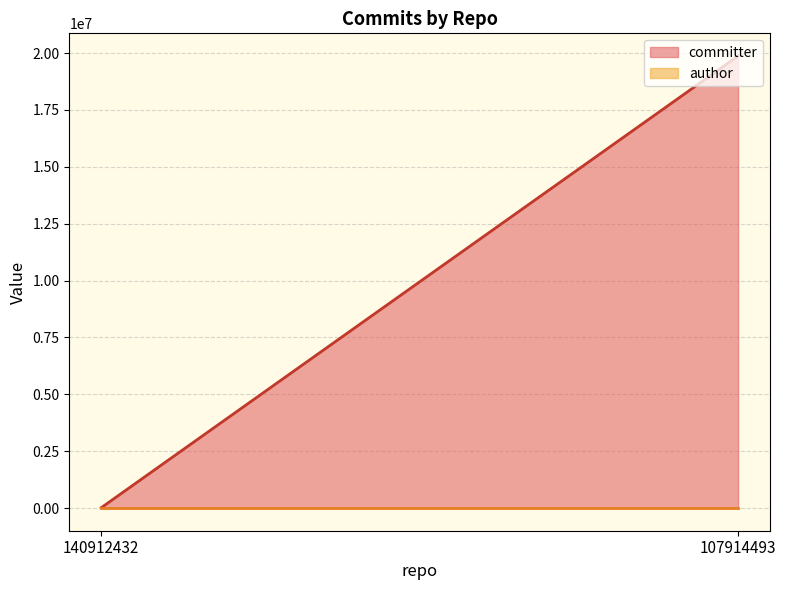

Between 140912432 and 107914493, which series saw the biggest shift?

committer